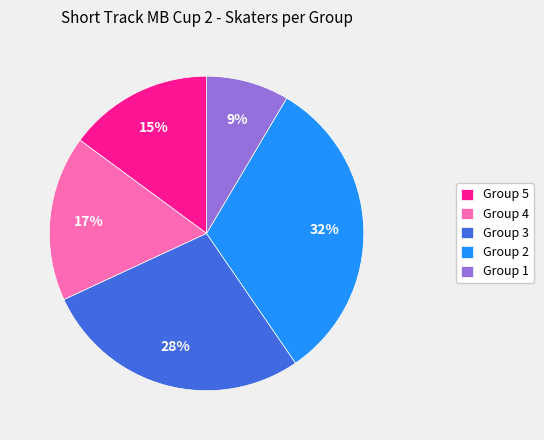

Does any single category account for the majority?

No